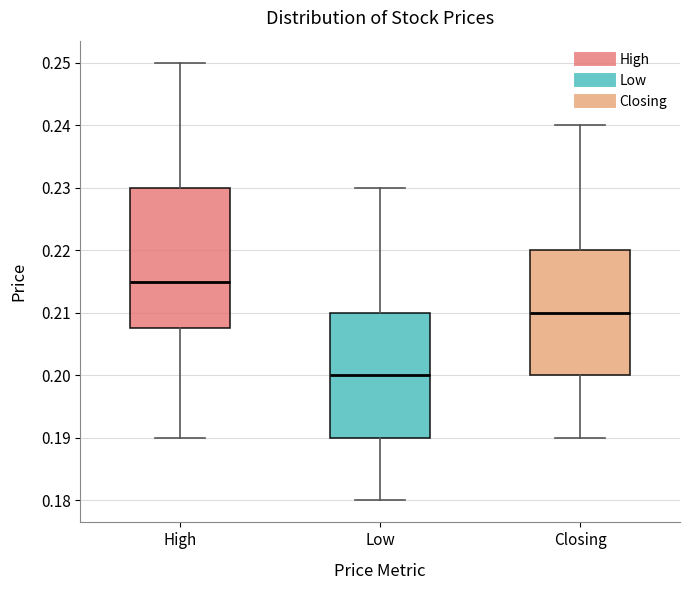

Reading left to right, read every box against the y-axis: the position of its median line, the range the box covers, and the ends of its whiskers. The values are not printed on the chart, so give them approximately, as read against the axis.

High: median 0.215, box 0.208 to 0.230, whiskers 0.190 to 0.250
Low: median 0.200, box 0.190 to 0.210, whiskers 0.180 to 0.230
Closing: median 0.210, box 0.200 to 0.220, whiskers 0.190 to 0.240